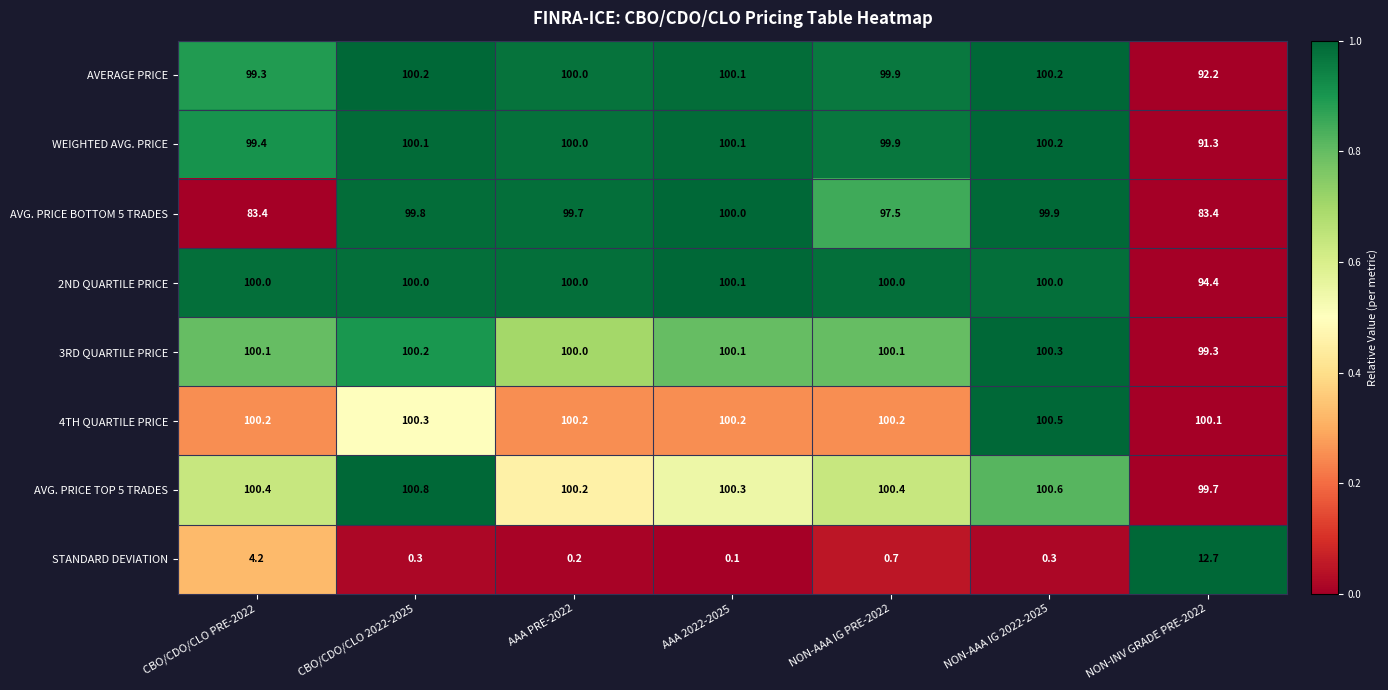

At which category does the chart reach its peak across all series?

CBO/CDO/CLO 2022-2025